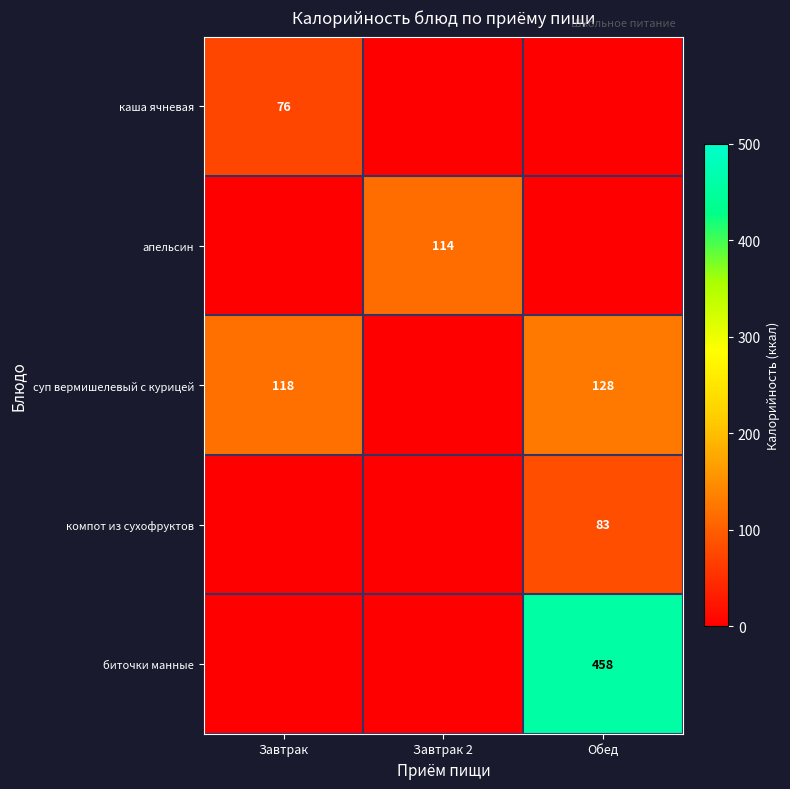

The value of суп вермишелевый с курицей at Завтрак is 118. True or false?

True